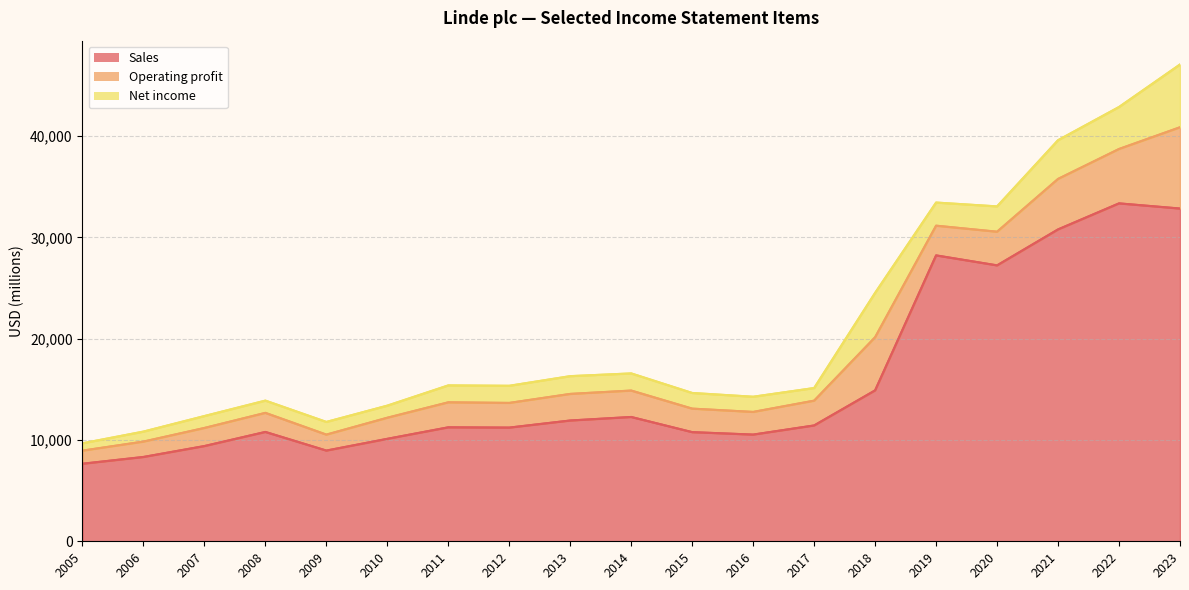

True or false: Operating profit and Sales intersect in this chart.

False